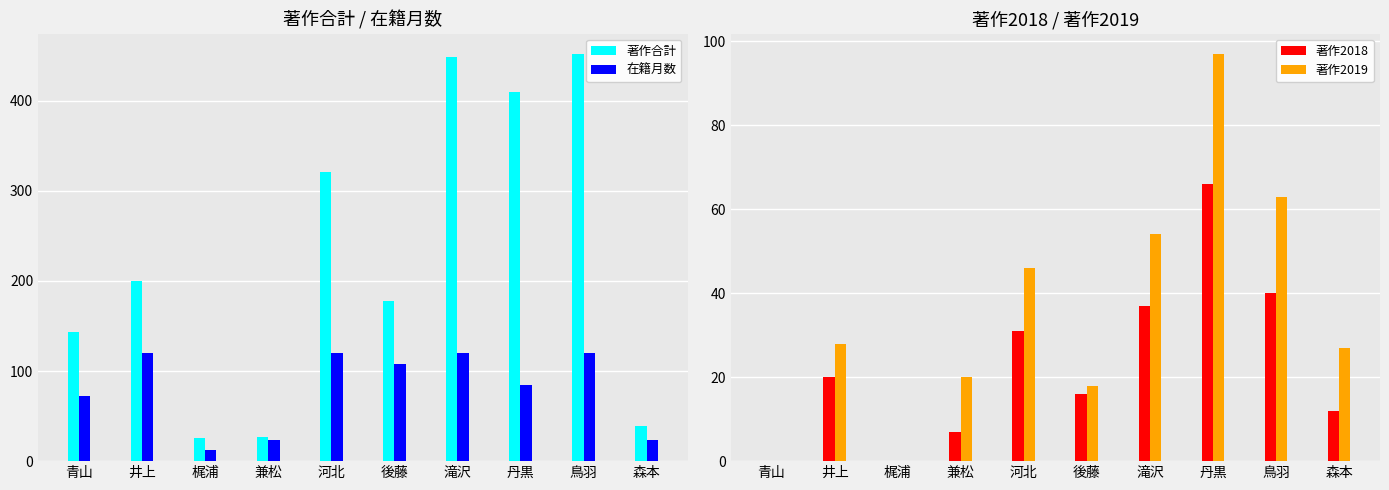

Is it true that 在籍月数 equals 12 at 森本?

False